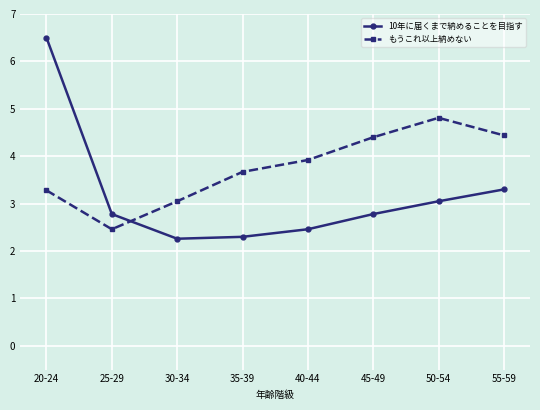

What is the difference between the highest and lowest values at 45-49?

1.6